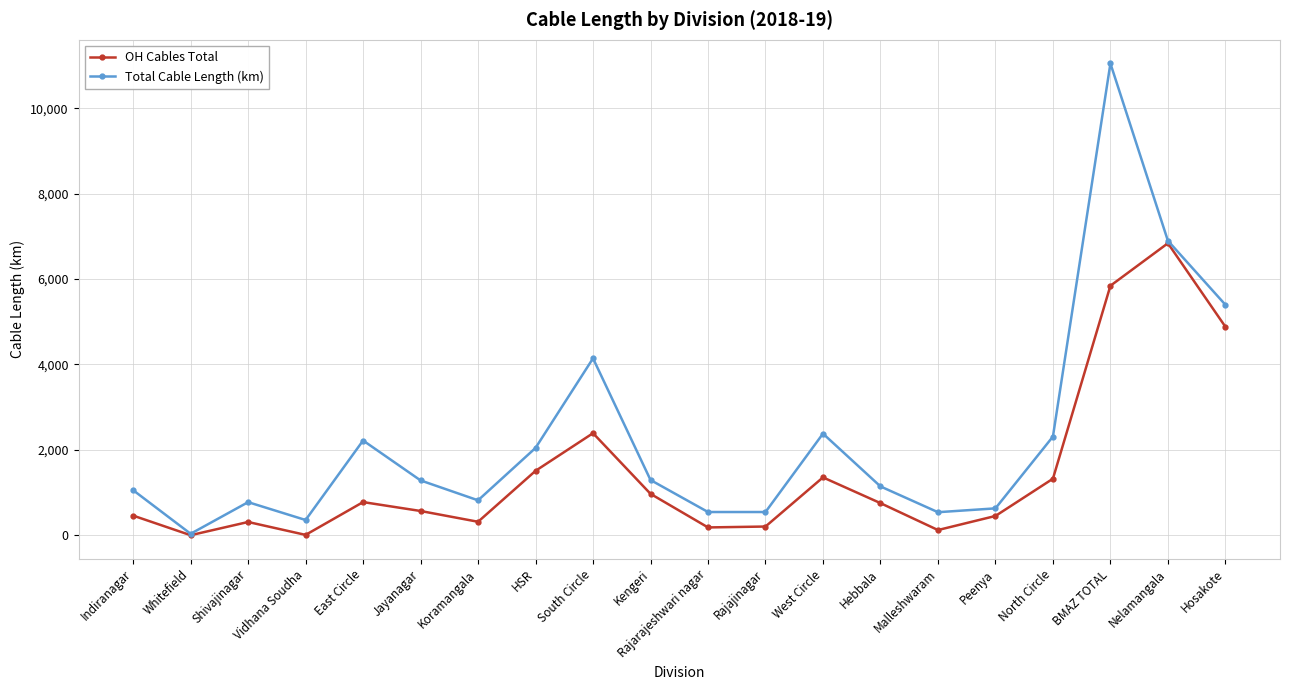

In OH Cables Total, how many points are higher than both neighbors (excluding endpoints)?

5